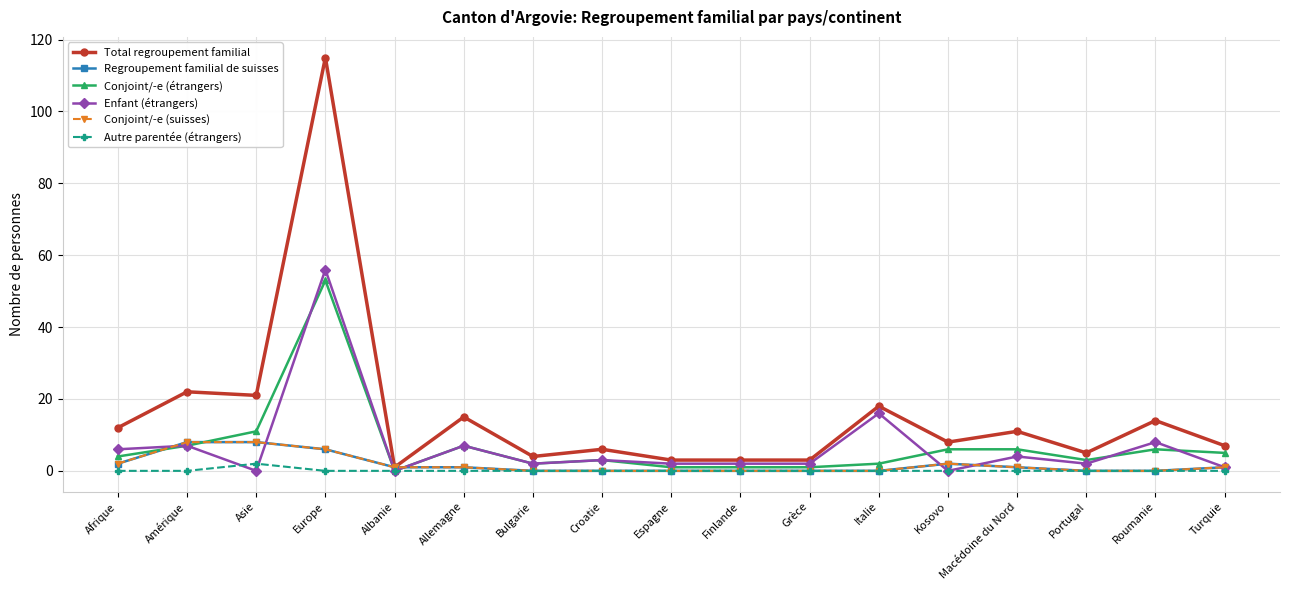

What is the difference between the highest and lowest values at Grèce?

3